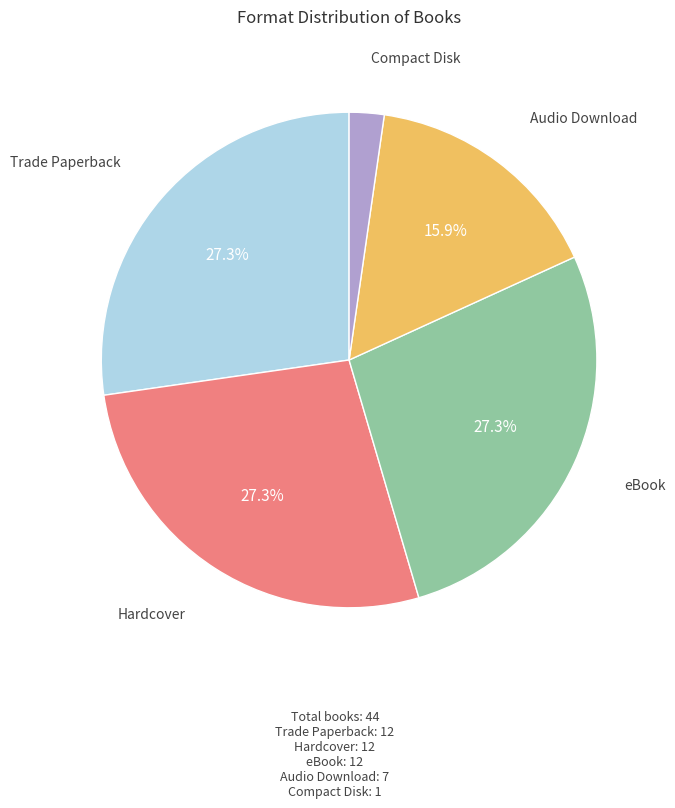

Does any single category account for the majority?

No